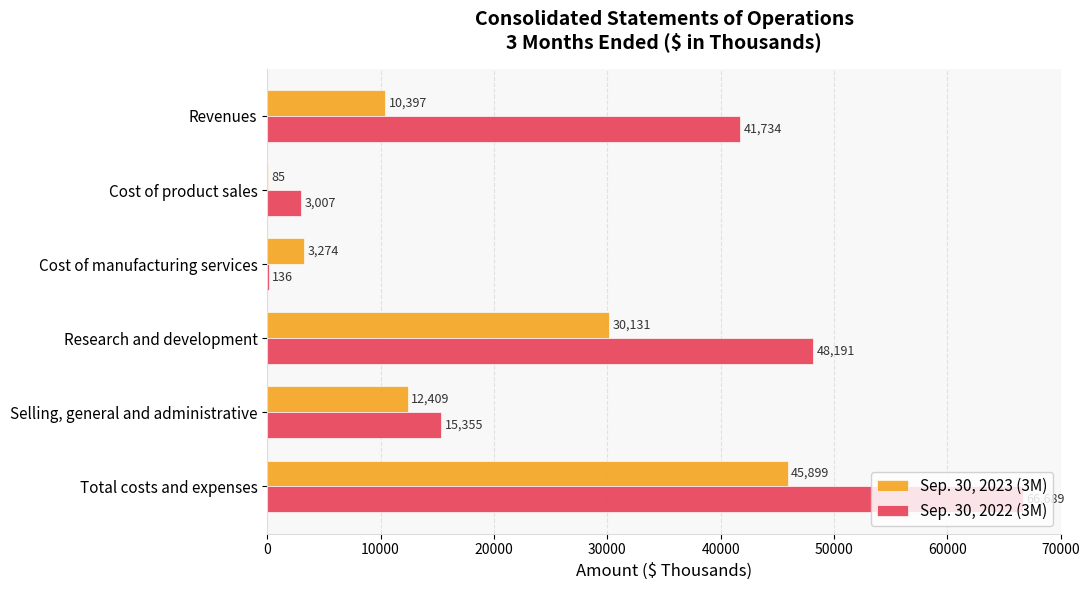

What is the maximum value for Sep. 30, 2023 (3M)?

45899